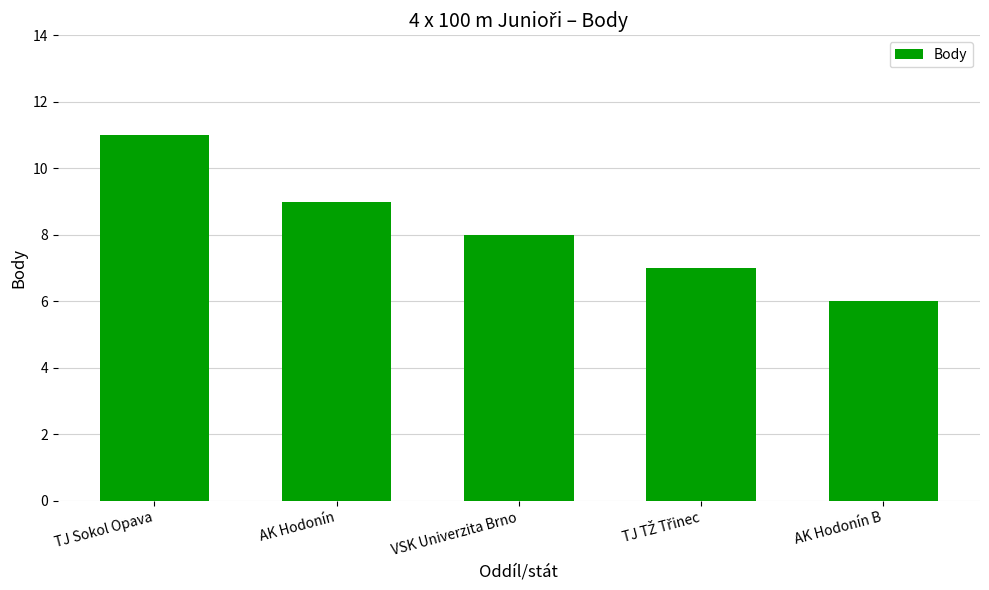

What is the minimum value shown in the chart?

6